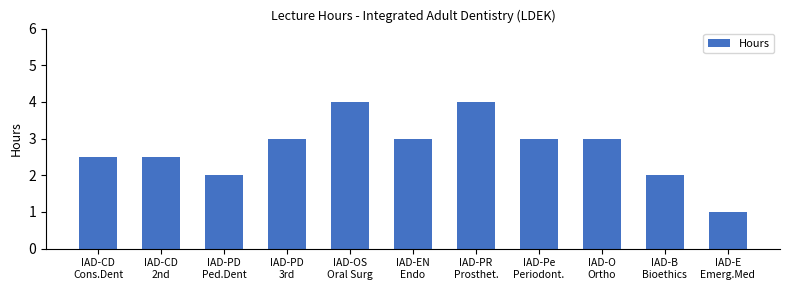

What is the value of the 8th bar from the left?

3.0